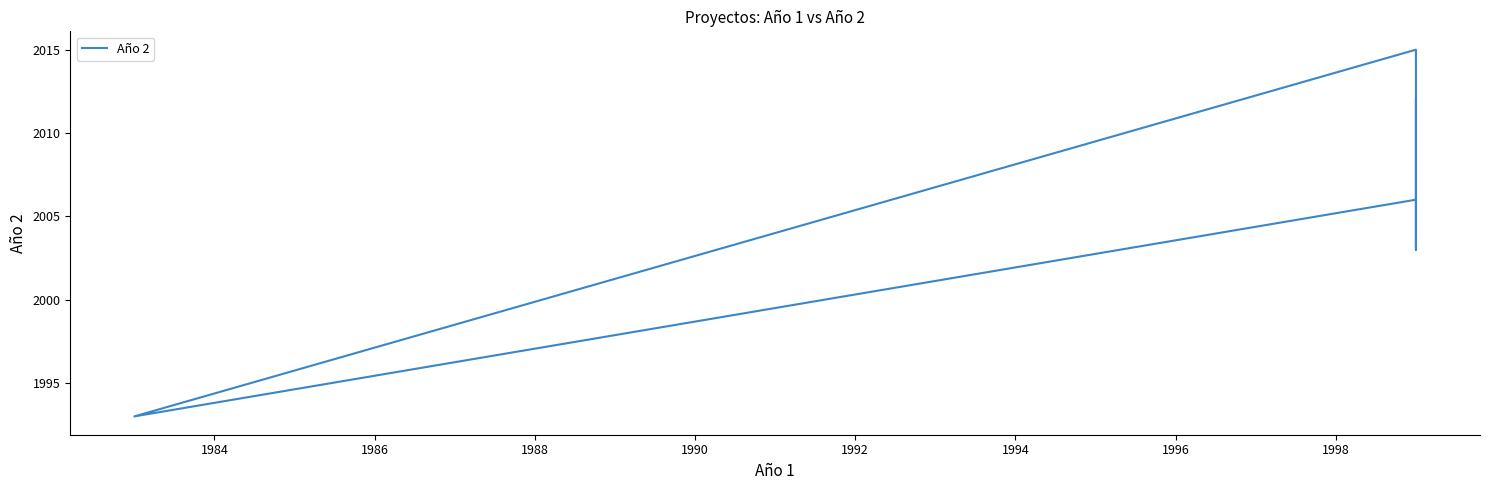

What is the difference between the values at 1990 and 1988?

13